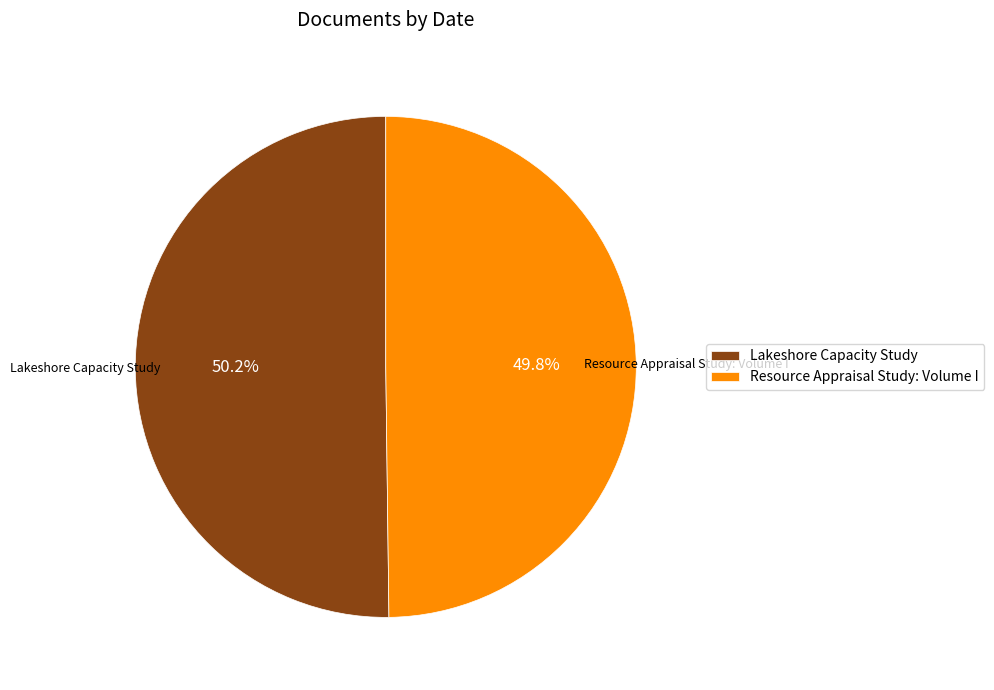

Does any single category account for the majority?

Yes